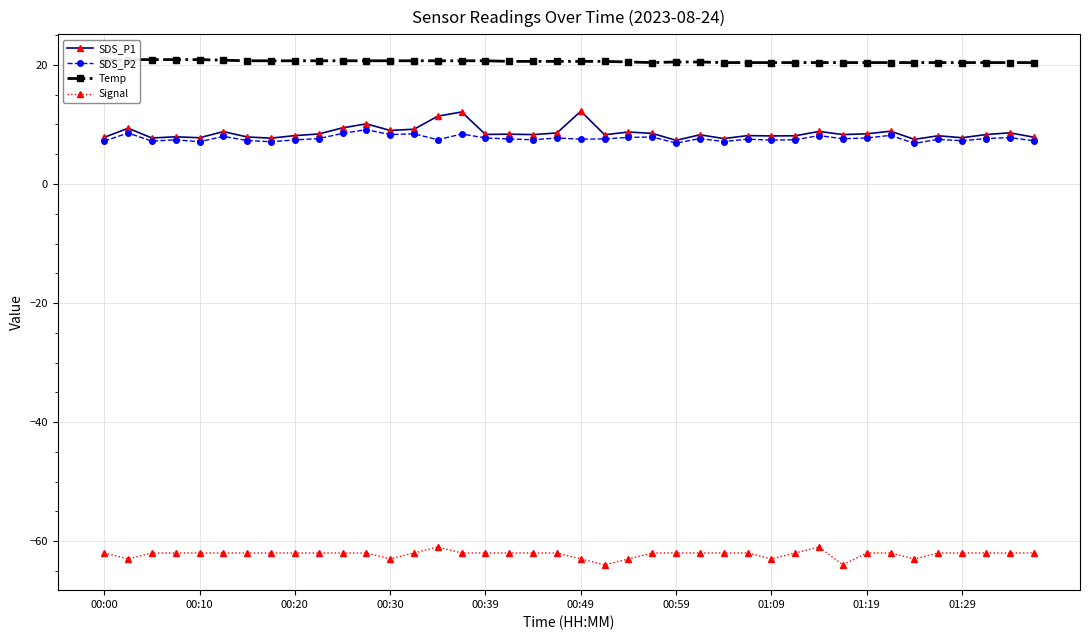

The Temp series shows 20.7 at 13. True or false?

True